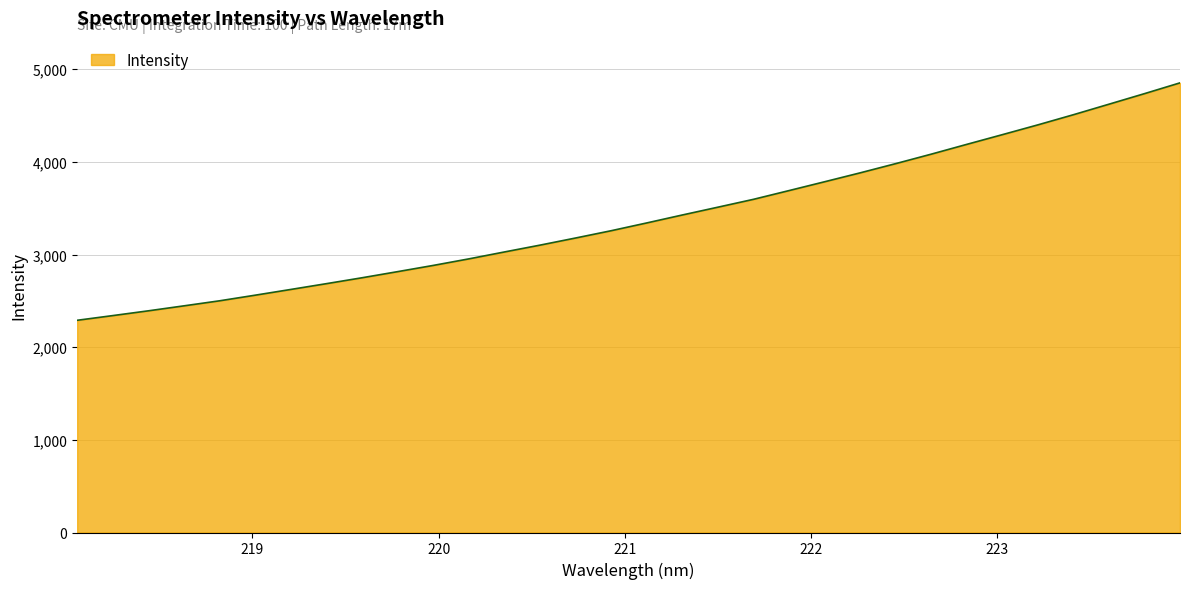

True or false: there are more than 1 points higher than both neighbors.

False